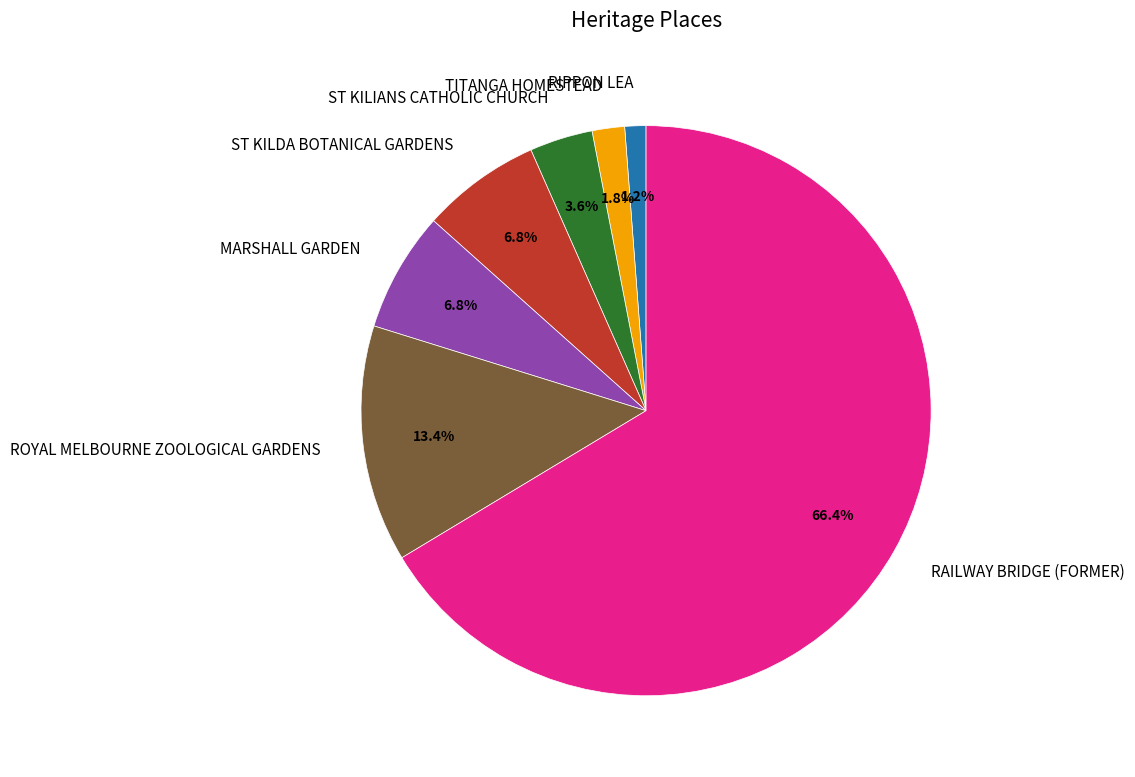

Does TITANGA HOMESTEAD represent more than half of the total?

No